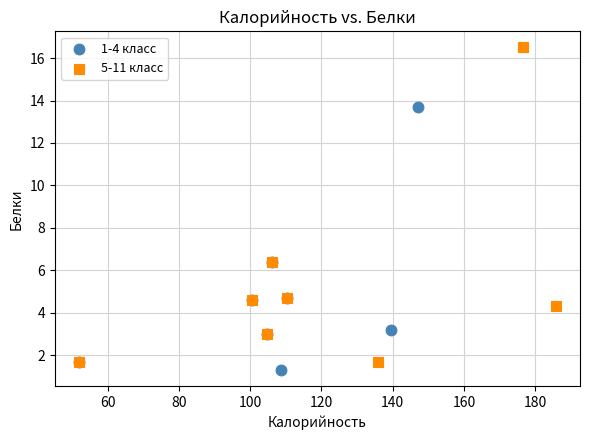

Which series has the largest Y range (max minus min)?

5-11 класс